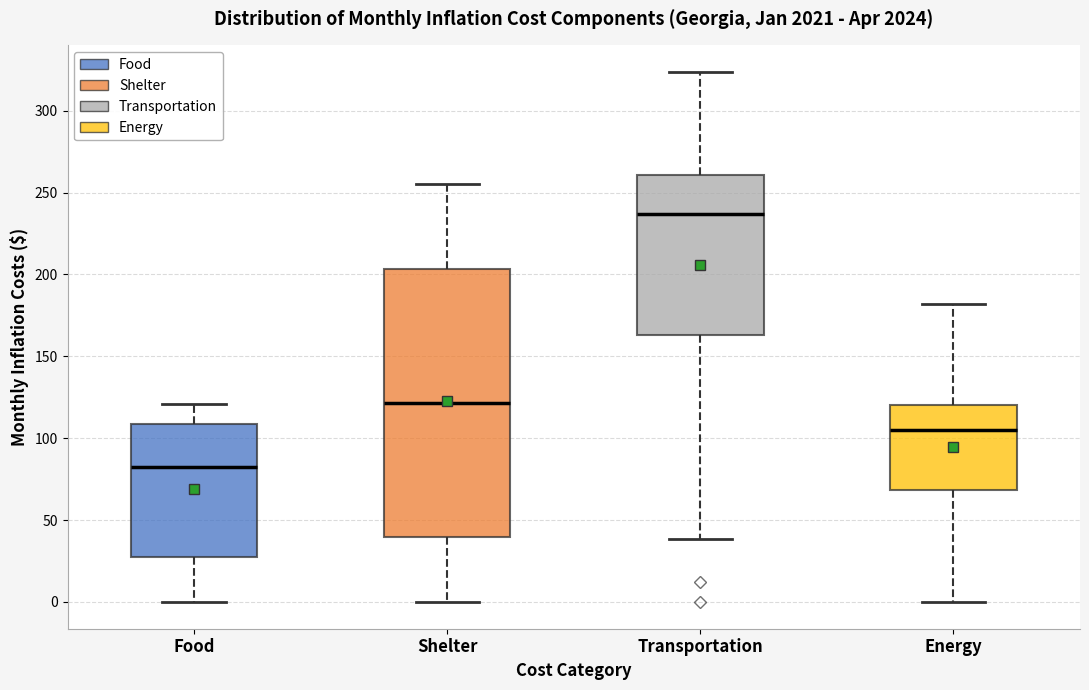

Reading left to right, read every box against the y-axis: the position of its median line, the range the box covers, and the ends of its whiskers. The values are not printed on the chart, so give them approximately, as read against the axis.

Food: median 85, box 30 to 110, whiskers 0 to 120
Shelter: median 120, box 40 to 205, whiskers 0 to 255
Transportation: median 235, box 165 to 260, whiskers 40 to 325
Energy: median 105, box 70 to 120, whiskers 0 to 180